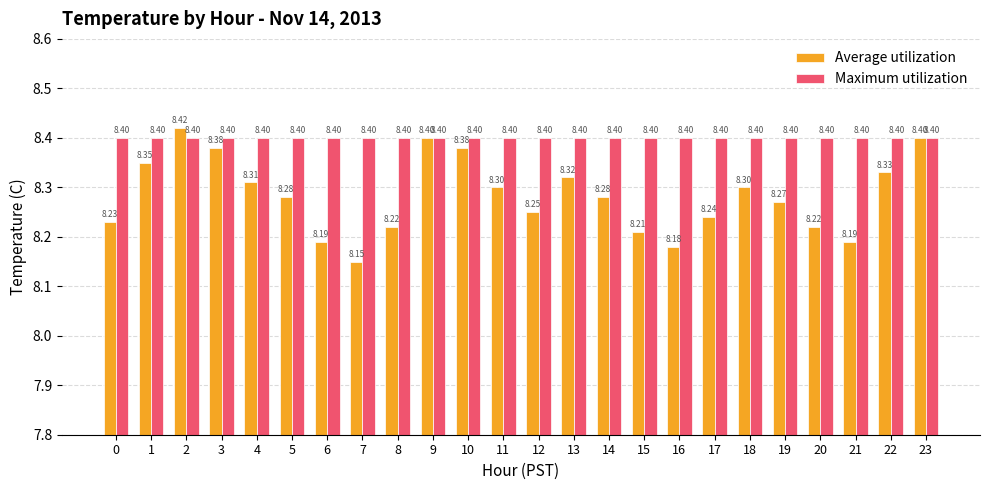

Rank the series at 14 from highest to lowest value.

Maximum utilization, Average utilization